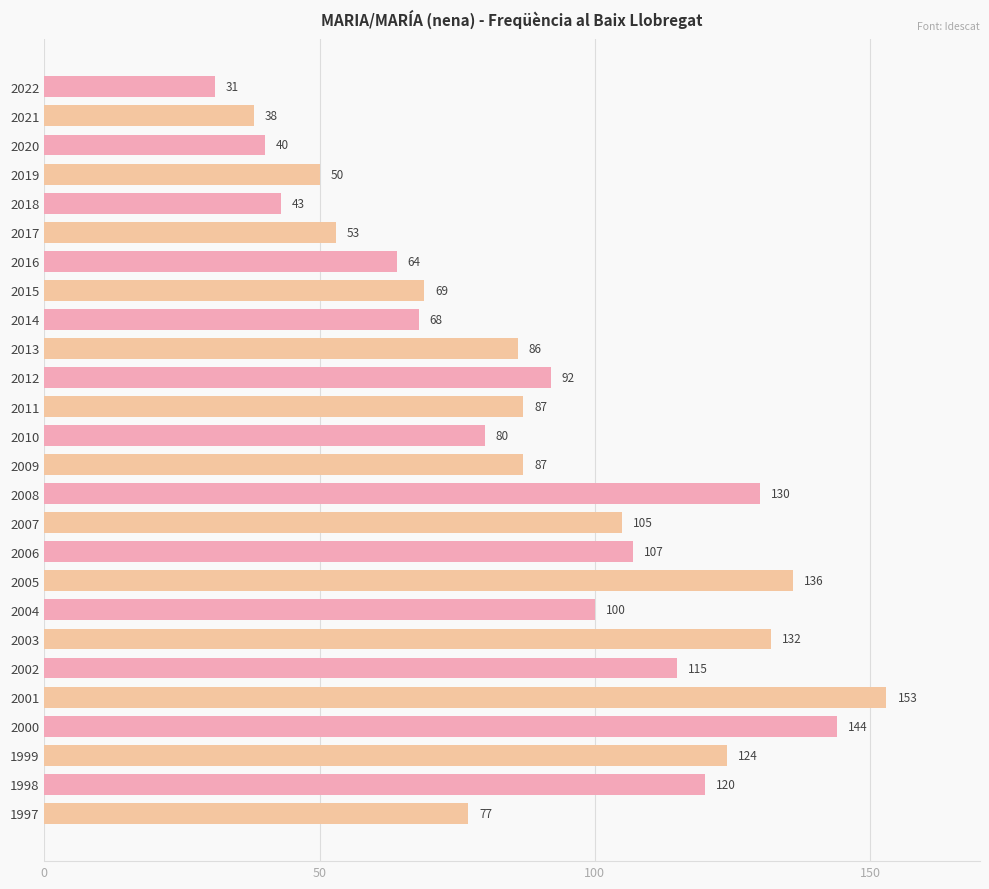

Is it true that the value at 2009 is 123?

False